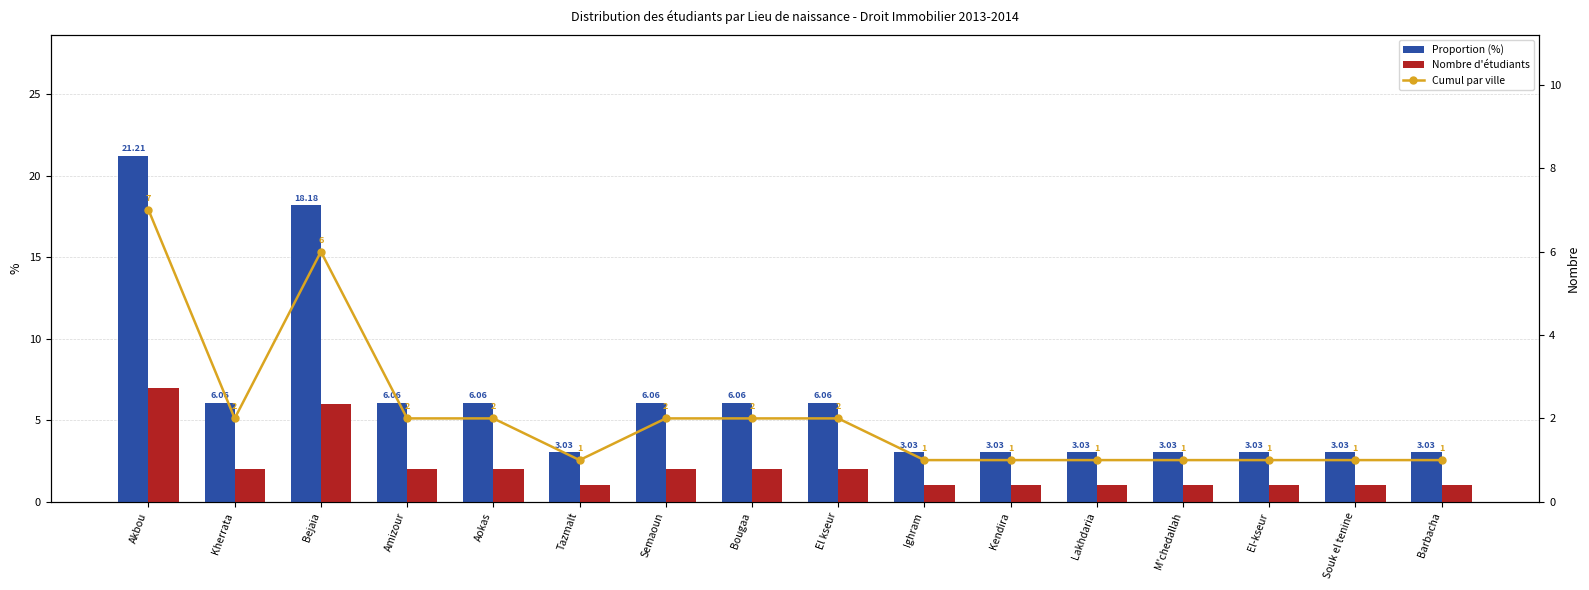

What is the sum of all Cumul values?

33.0